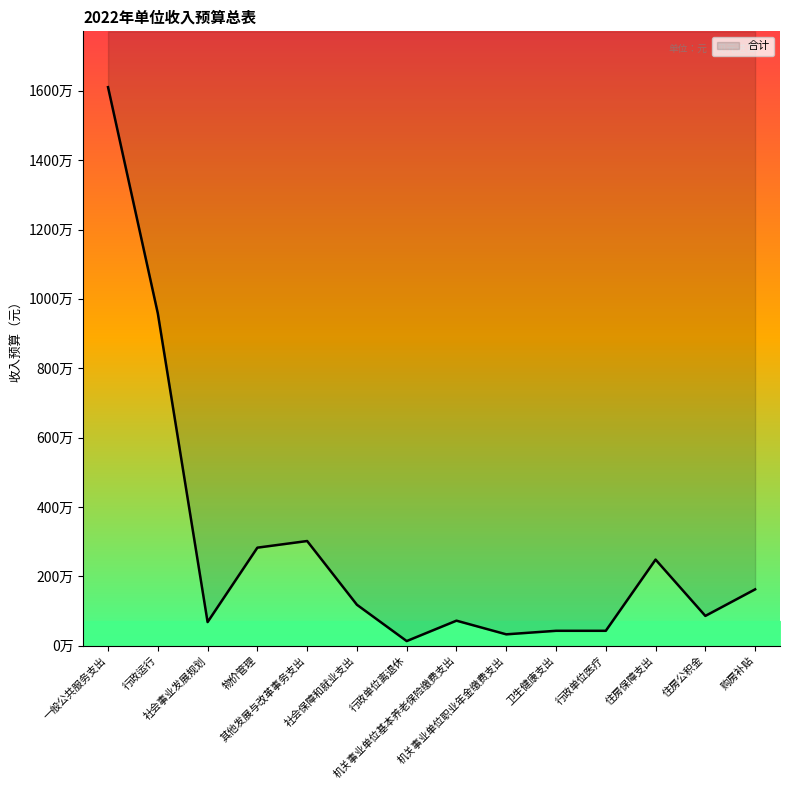

What position from the left is 物价管理?

4